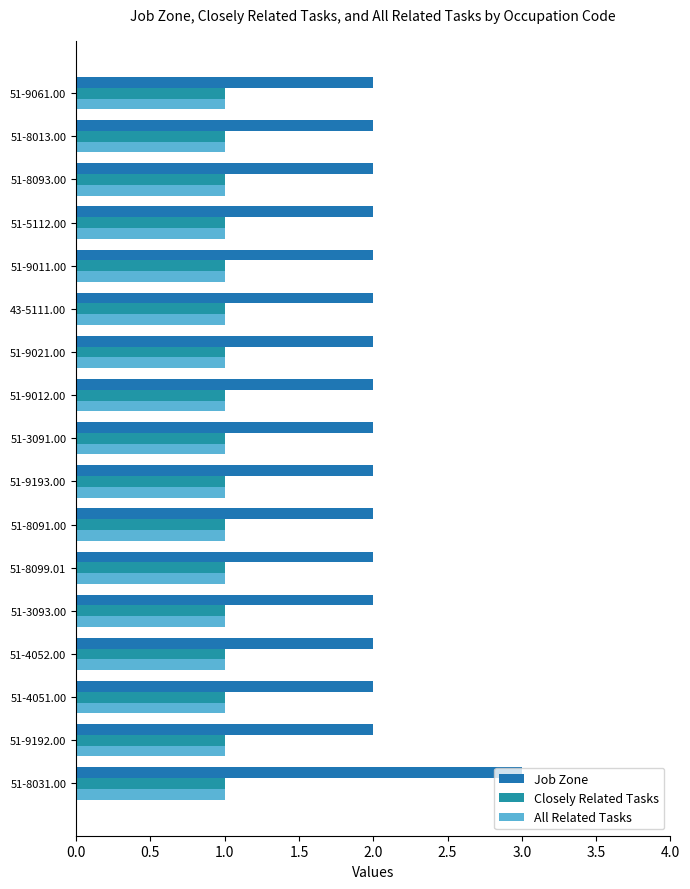

How many categories are shown in the chart?

17